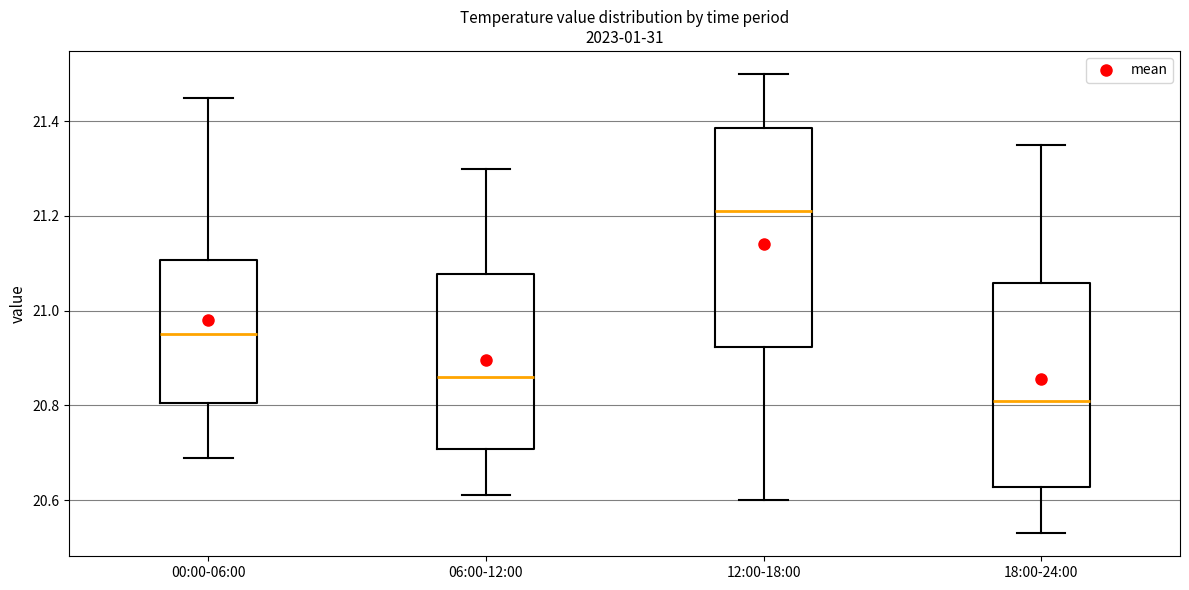

Reading left to right, read every box against the y-axis: the position of its median line, the range the box covers, and the ends of its whiskers. The values are not printed on the chart, so give them approximately, as read against the axis.

00:00-06:00: median 20.96, box 20.80 to 21.10, whiskers 20.70 to 21.46
06:00-12:00: median 20.86, box 20.70 to 21.08, whiskers 20.62 to 21.30
12:00-18:00: median 21.22, box 20.92 to 21.38, whiskers 20.60 to 21.50
18:00-24:00: median 20.82, box 20.62 to 21.06, whiskers 20.54 to 21.36